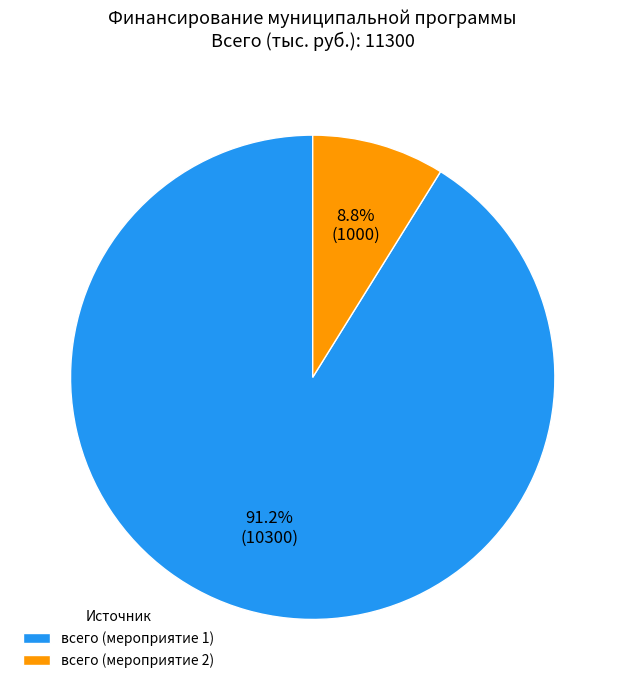

The всего (мероприятие 2) slice represents 9% of the pie. True or false?

True